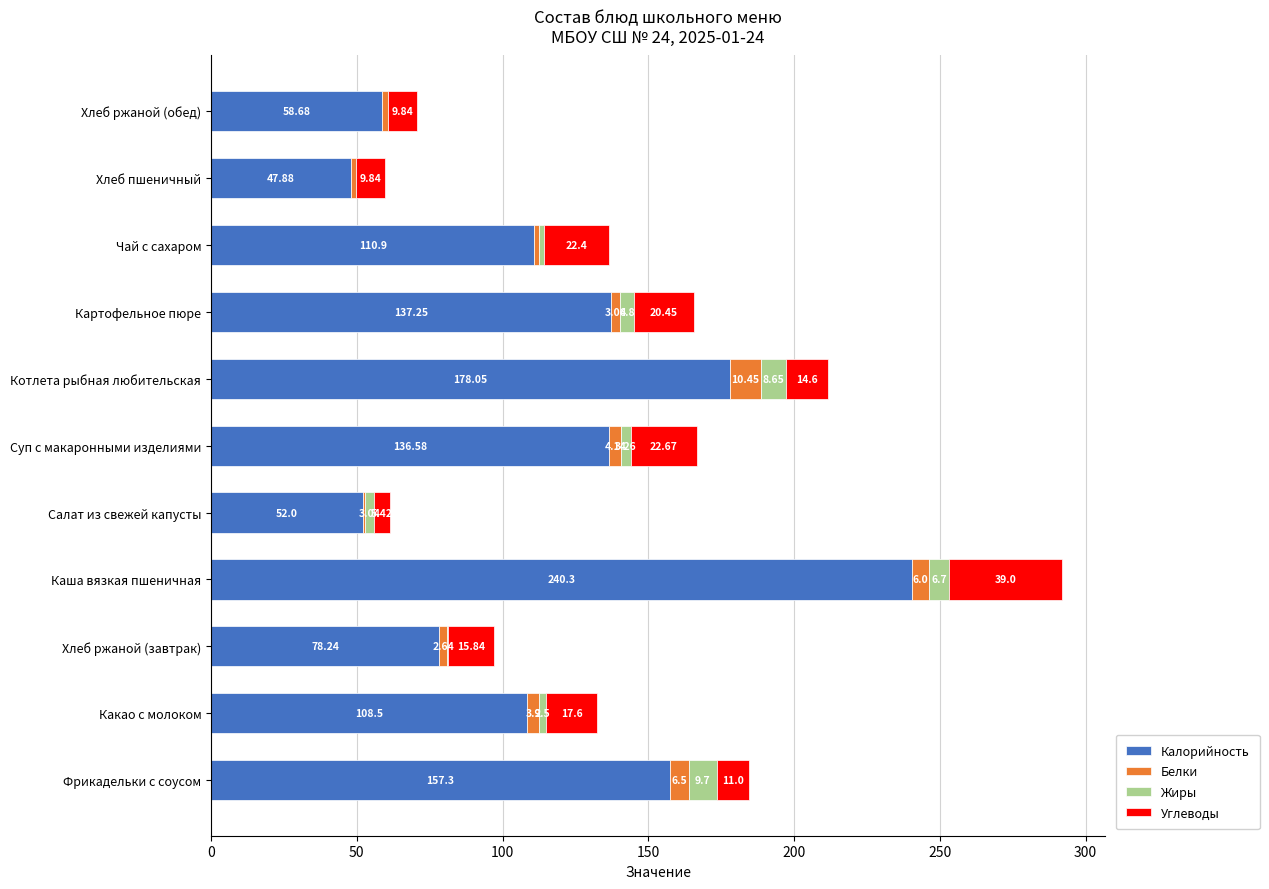

What is the sum of all Калорийность values?

1305.7